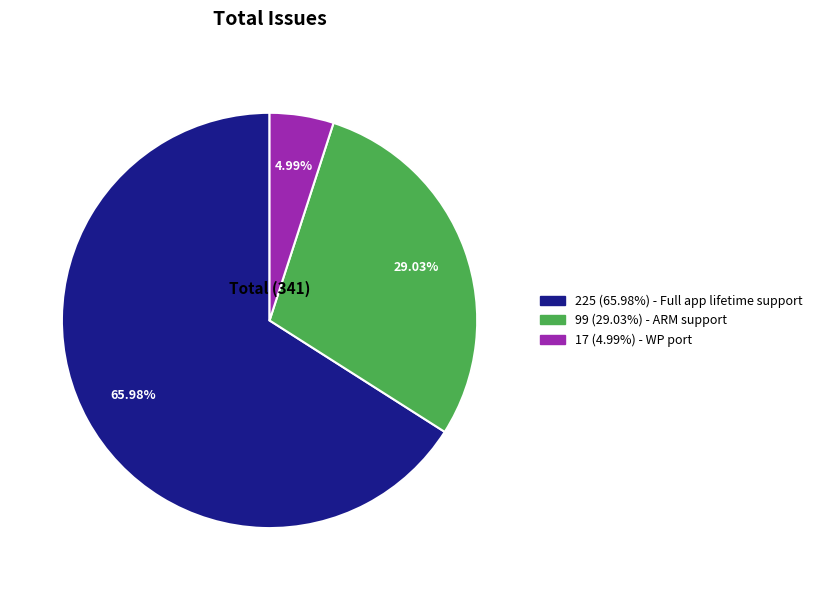

Does any single category account for the majority?

Yes